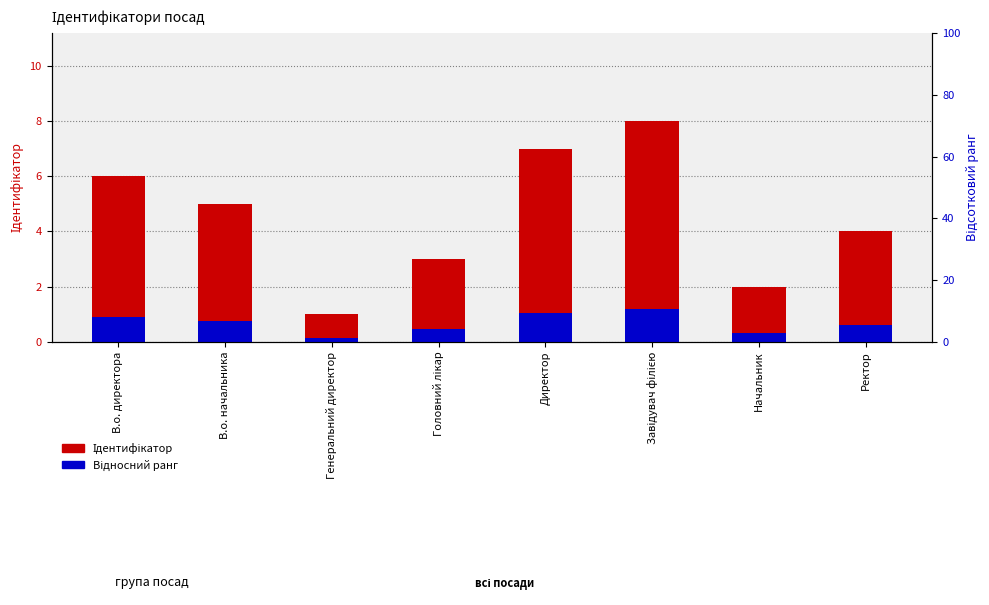

What is the sum of all Ідентифікатор values?

36.0